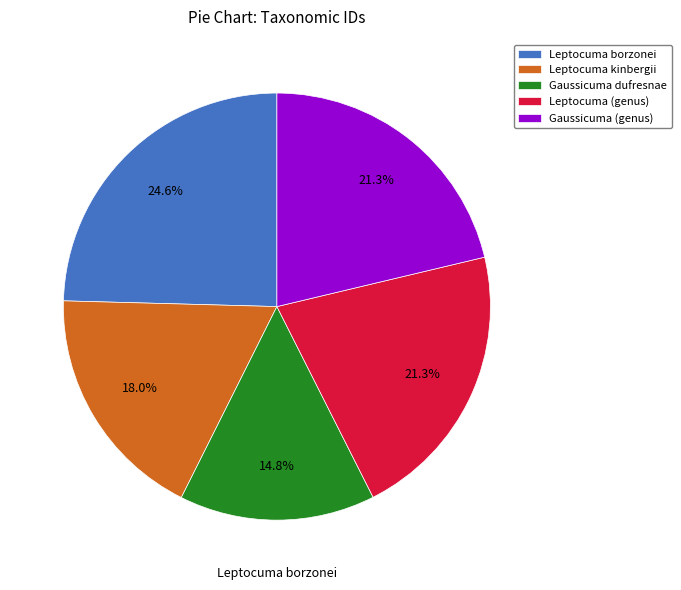

Is Leptocuma (genus) the majority of the pie?

No